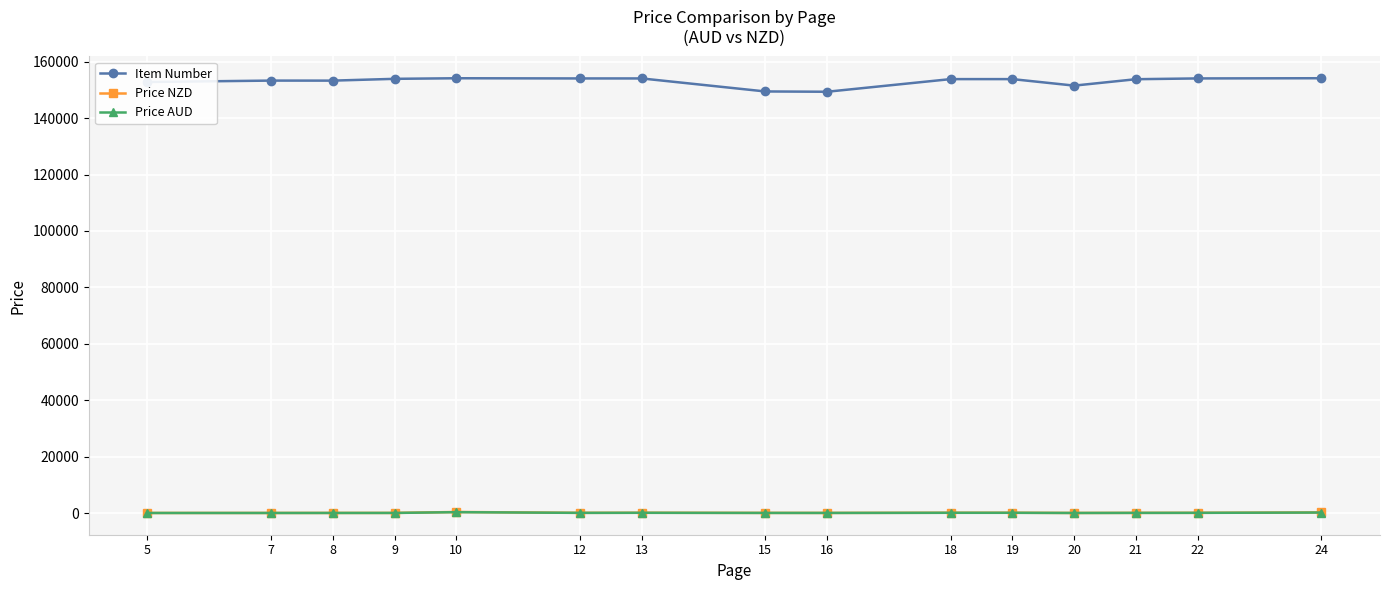

What is the difference between the maximum and second lowest values in the Item Number series?

4688.0